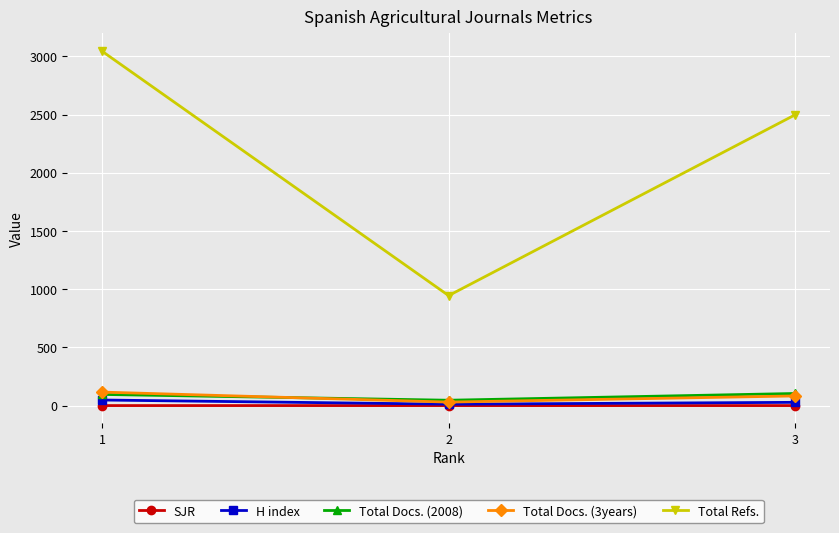

What is the minimum value shown in the chart?

0.1